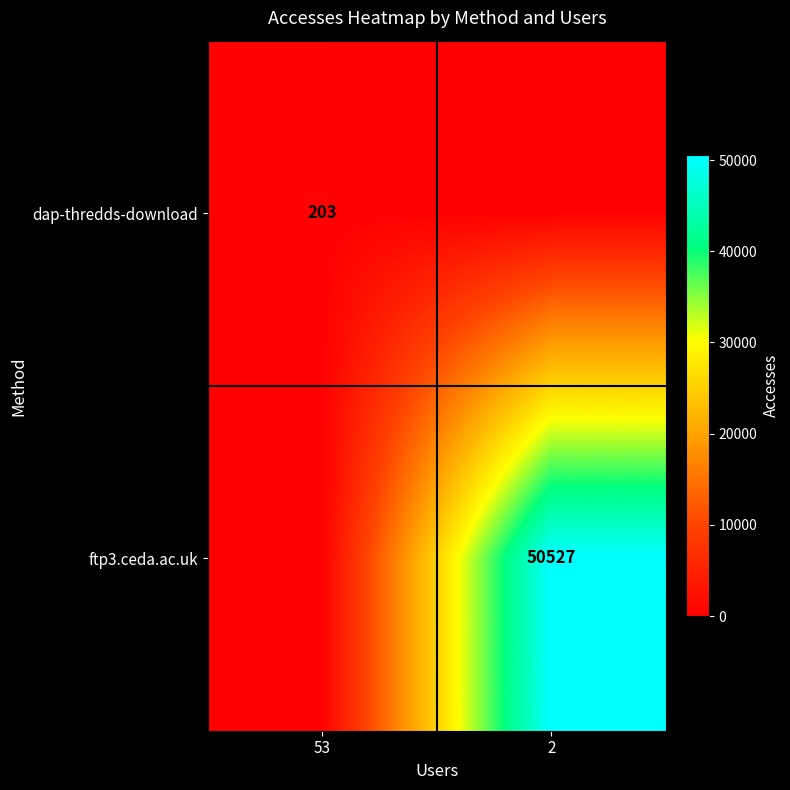

The ftp3.ceda.ac.uk series shows 23976 at 2. True or false?

False